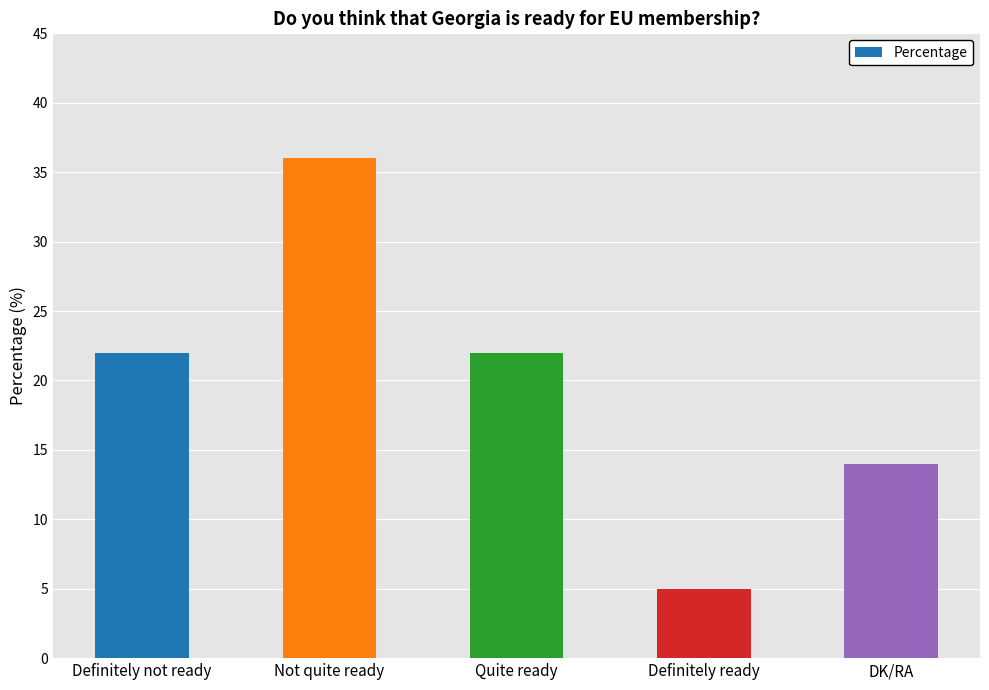

True or false: the data shows 14 at Definitely not ready.

False